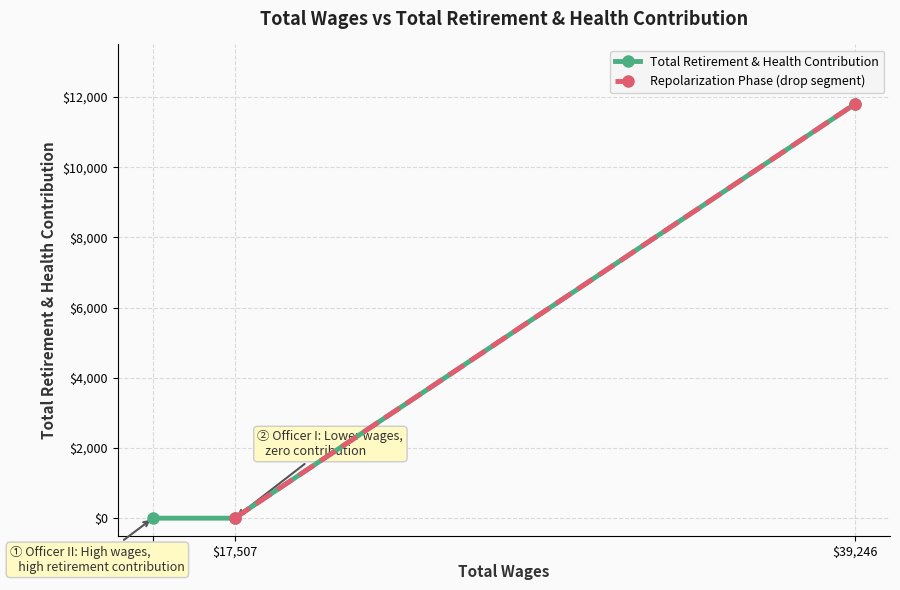

Rank the categories by value from highest to lowest.

39246.0, 17507.0, 14641.0